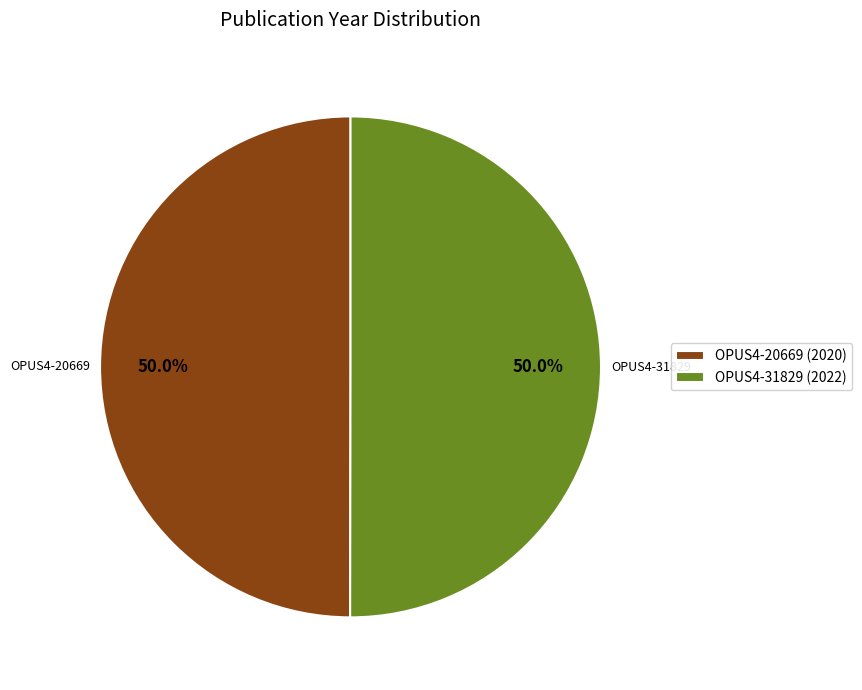

To the nearest percent, what is the combined percentage of OPUS4-20669 and OPUS4-31829?

100%